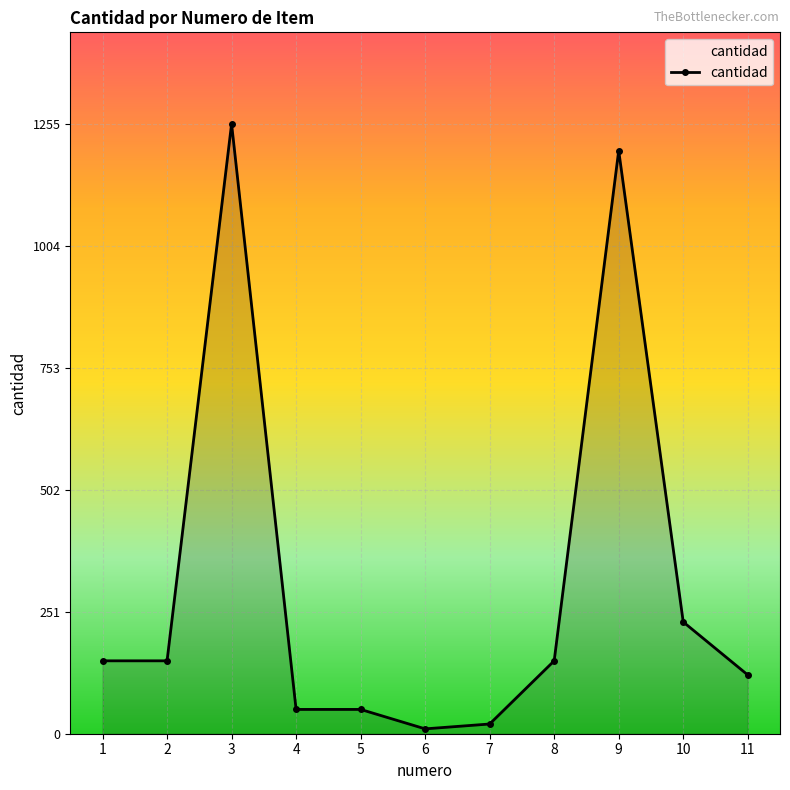

What is the approximate value at 8?

150